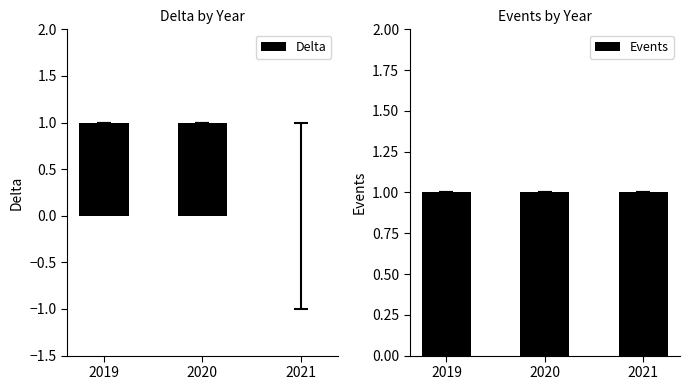

What is the highest value of the Delta series?

1